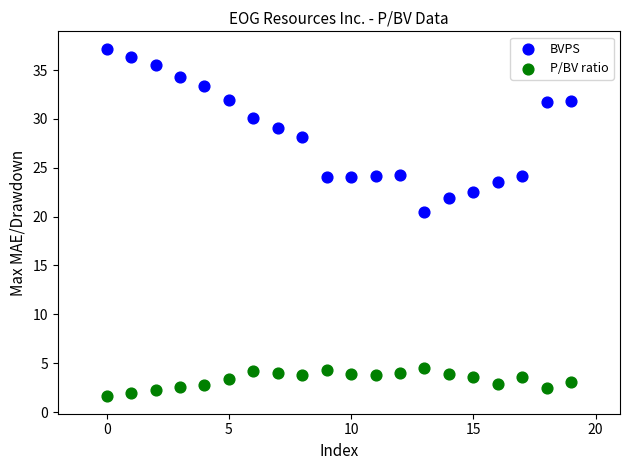

Across all data points, what is the range of Y values (max minus min)?

35.6